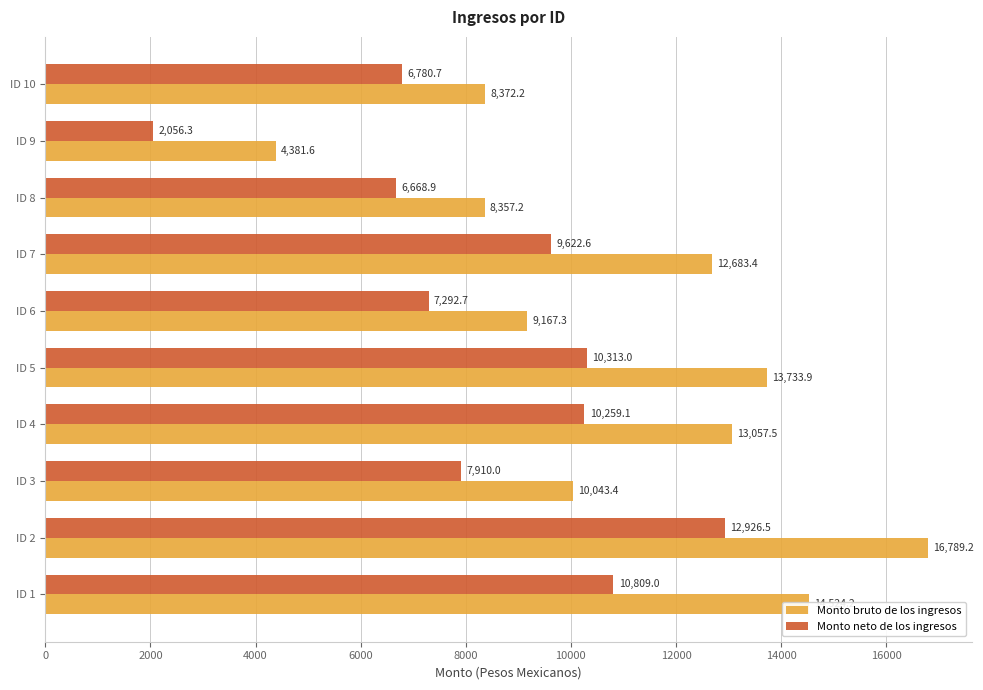

At how many categories does at least one series exceed 8496?

7